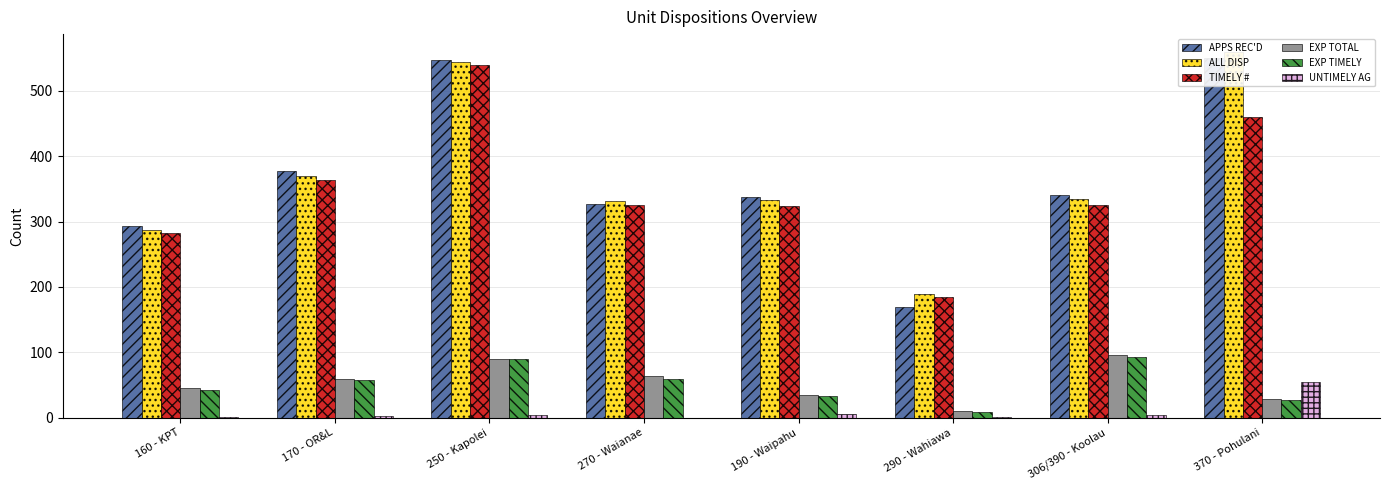

What is the greatest value displayed?

559